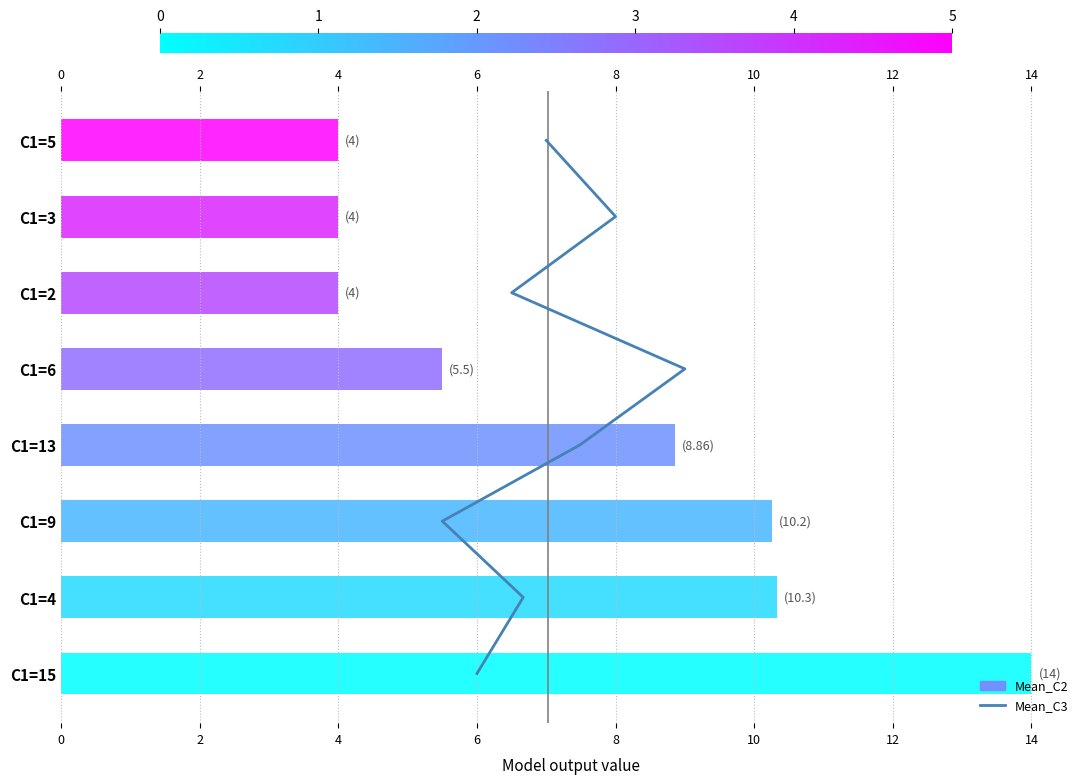

What is the ratio of the value at 14 to the value at 2?

7.0